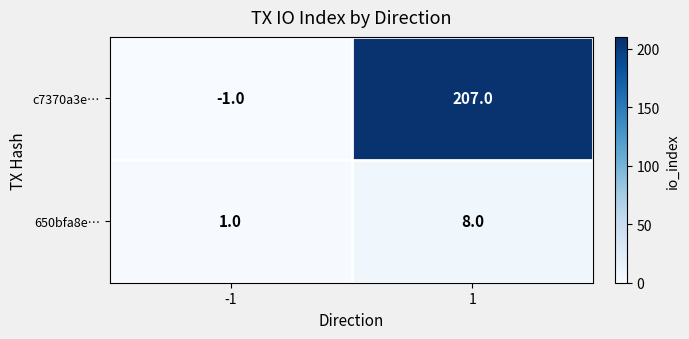

What is the maximum value shown in the chart?

207